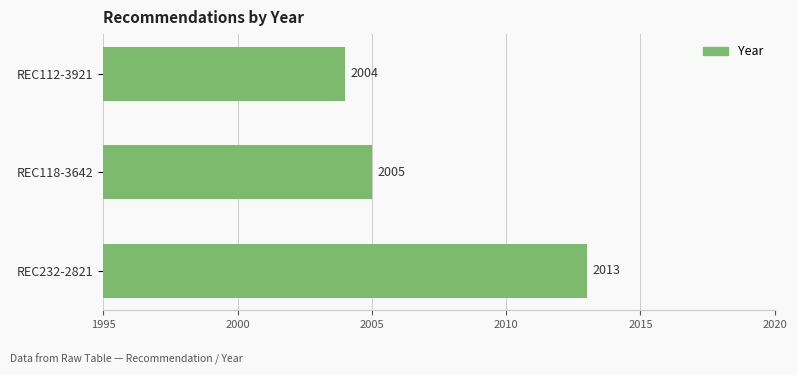

What is the minimum value shown in the chart?

2004